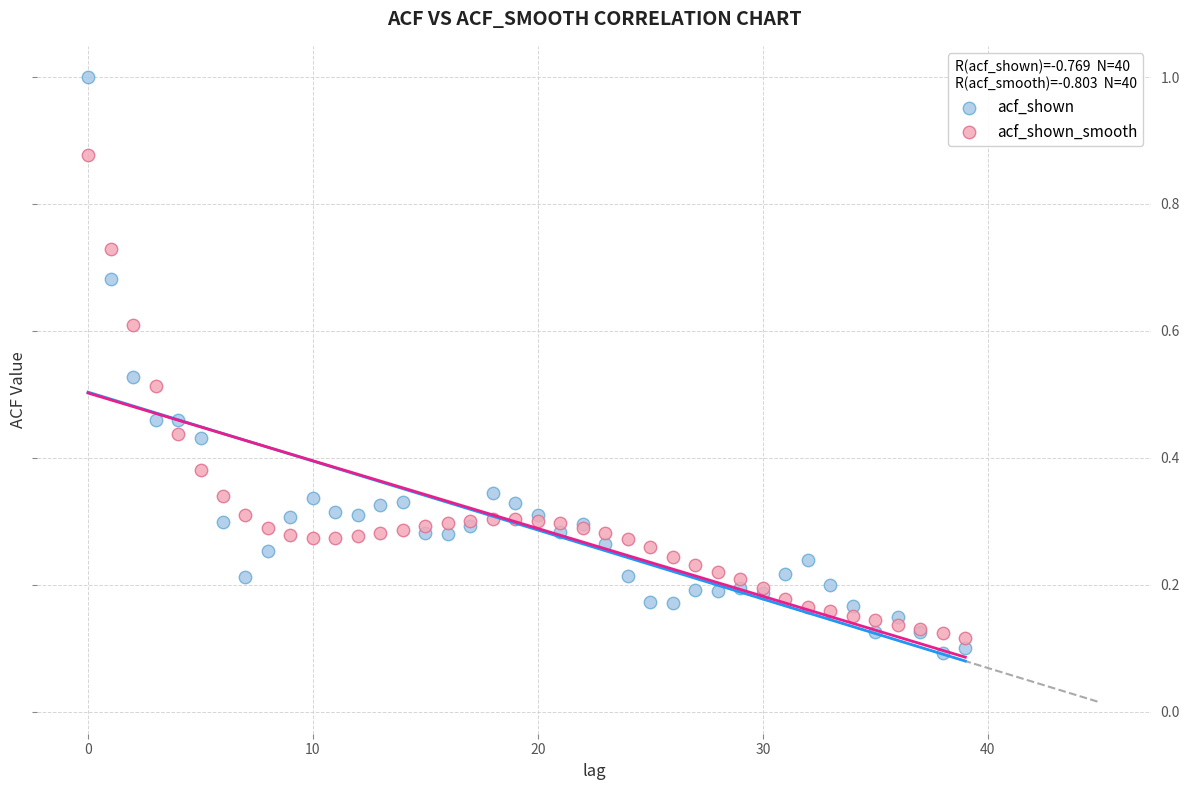

Which series reaches the minimum Y coordinate?

acf_shown